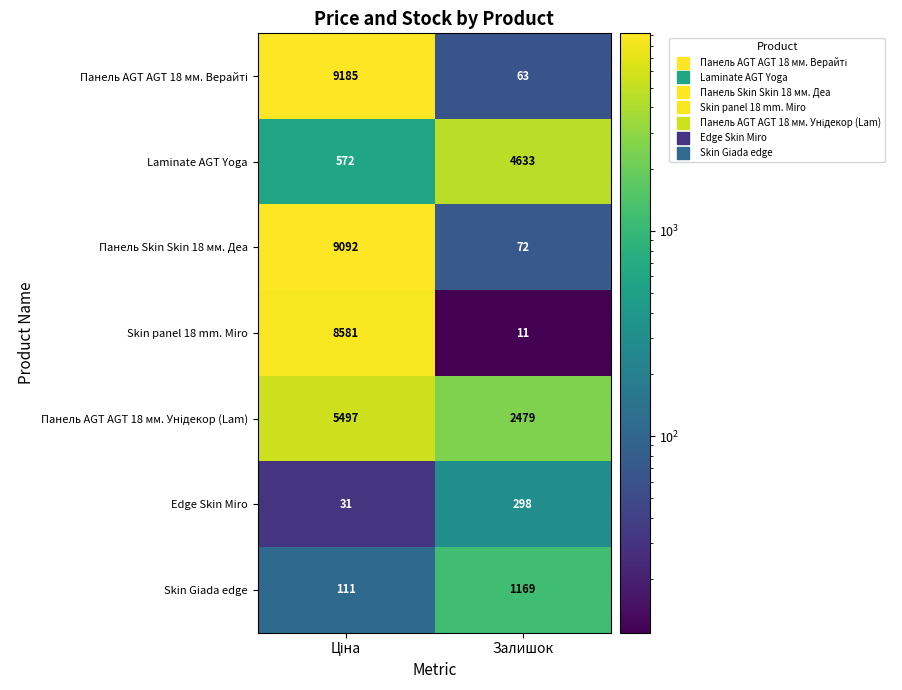

What is the total value across all series at Залишок?

8725